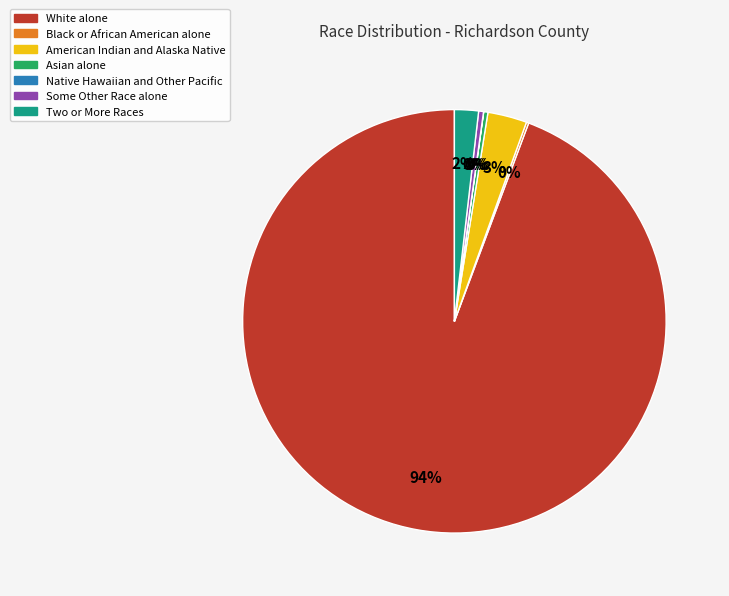

Is there a majority slice in this chart?

Yes